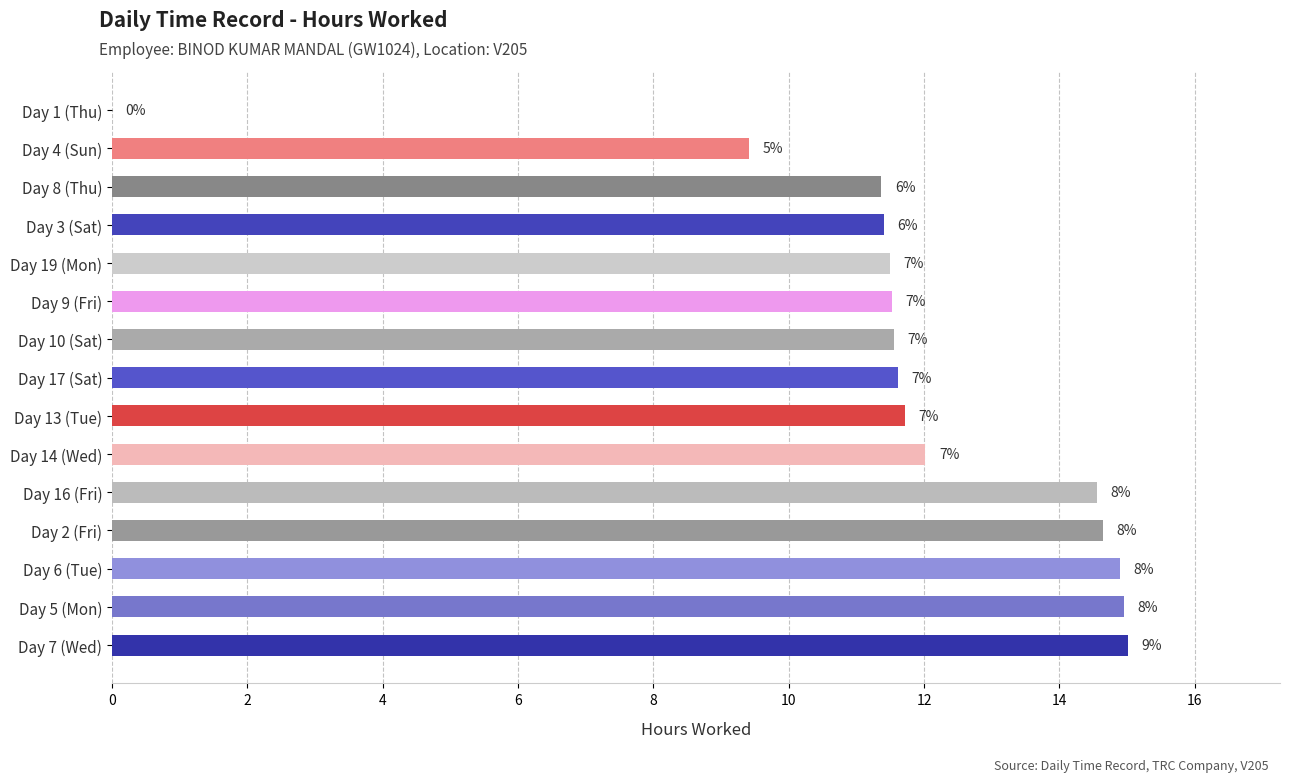

Are the bars horizontal?

Yes